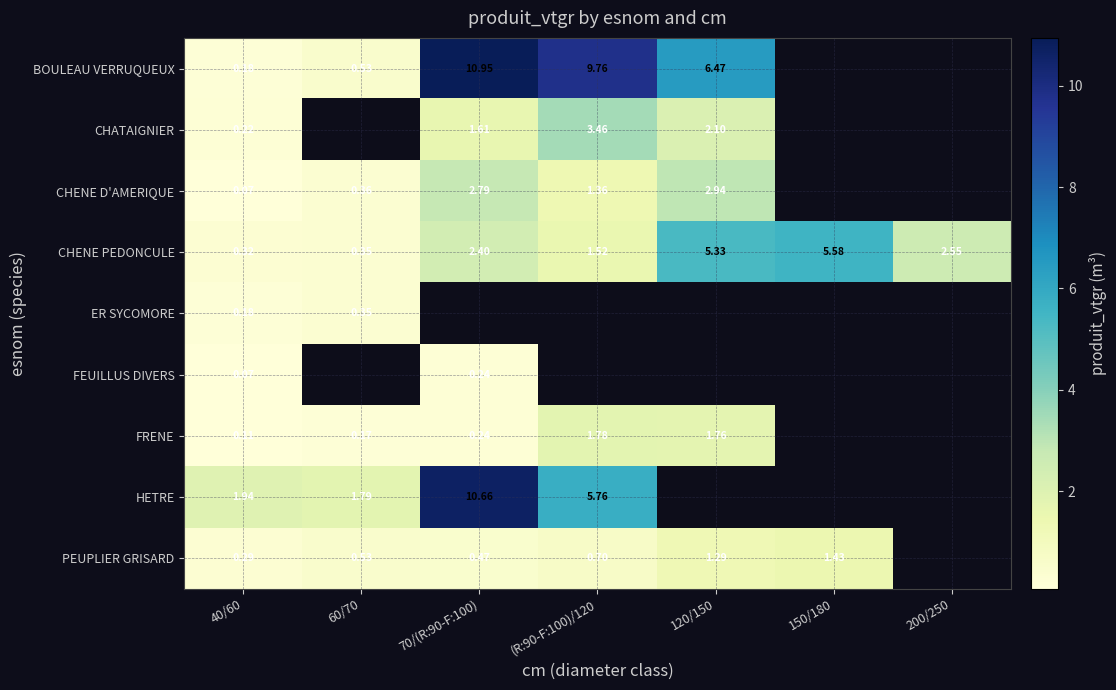

Is the value of PEUPLIER GRISARD at 60/70 greater than the value of CHENE D'AMERIQUE at 60/70?

Yes